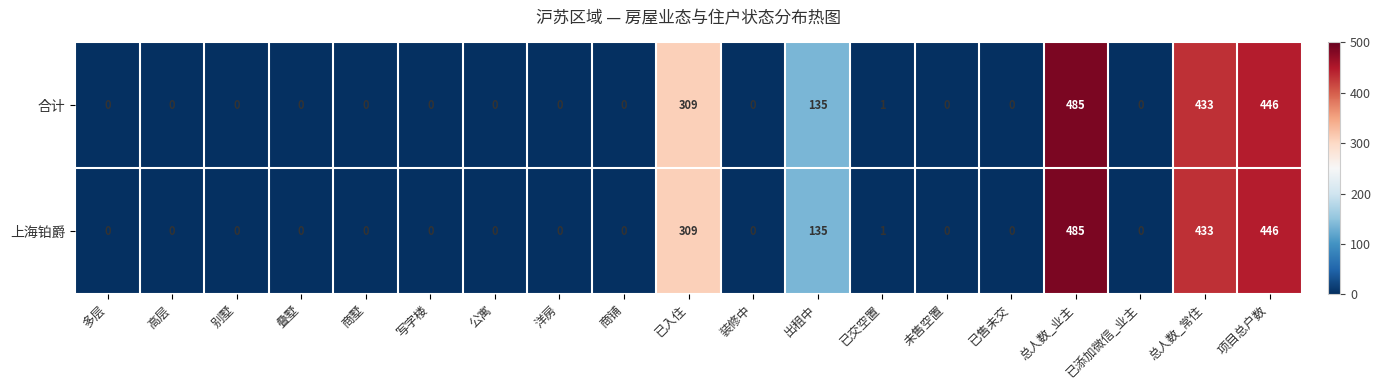

What is the difference between the maximum and minimum values in the 上海铂爵 series?

485